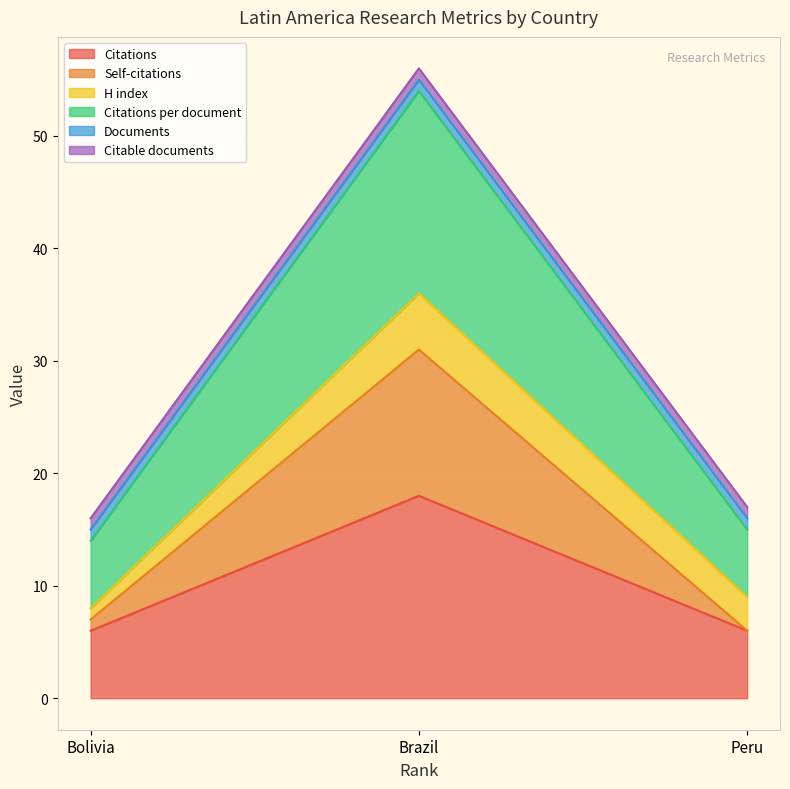

What is the label of the 1st point from the left?

Bolivia